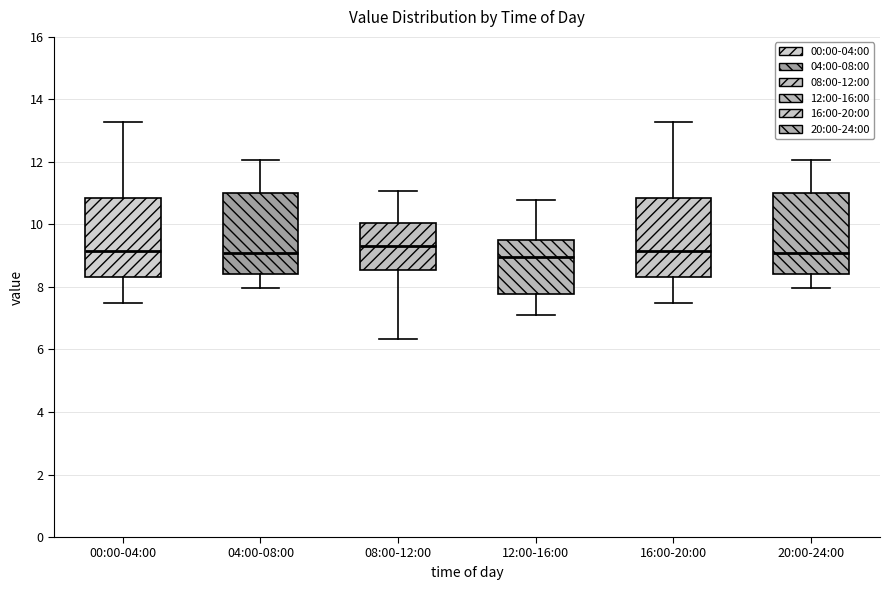

Reading left to right, transcribe this box plot: for each box, give where its median line is, the range the box spans, and where its two whiskers end, as read against the y-axis. The values are not printed on the chart, so give them approximately, as read against the axis.

00:00-04:00: median 9.2, box 8.4 to 10.8, whiskers 7.6 to 13.2
04:00-08:00: median 9.2, box 8.4 to 11.0, whiskers 8.0 to 12.0
08:00-12:00: median 9.4, box 8.6 to 10.0, whiskers 6.4 to 11.0
12:00-16:00: median 9.0, box 7.8 to 9.4, whiskers 7.2 to 10.8
16:00-20:00: median 9.2, box 8.4 to 10.8, whiskers 7.6 to 13.2
20:00-24:00: median 9.2, box 8.4 to 11.0, whiskers 8.0 to 12.0